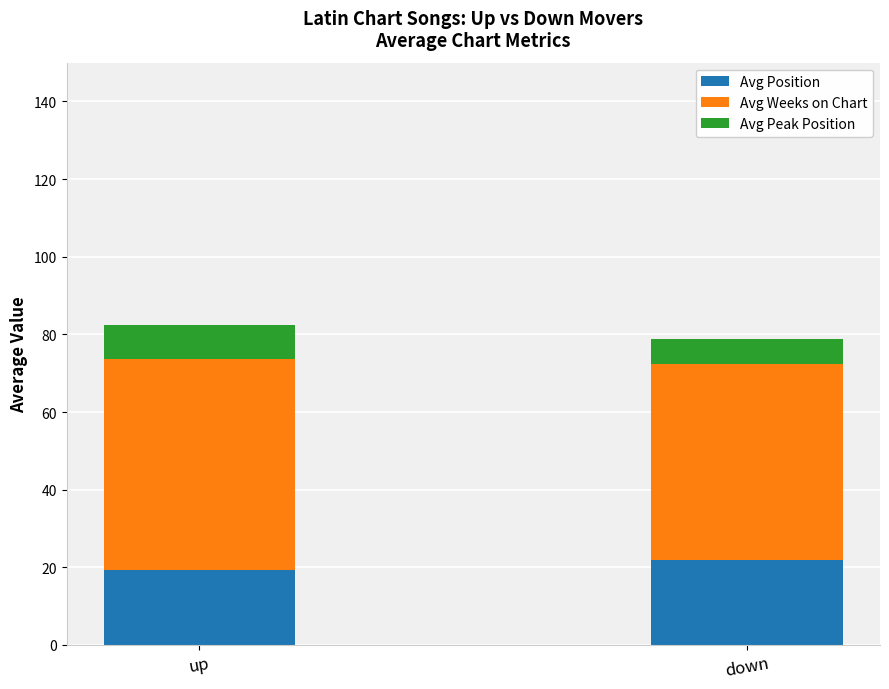

The Avg Position series shows 21.9 at down. True or false?

True